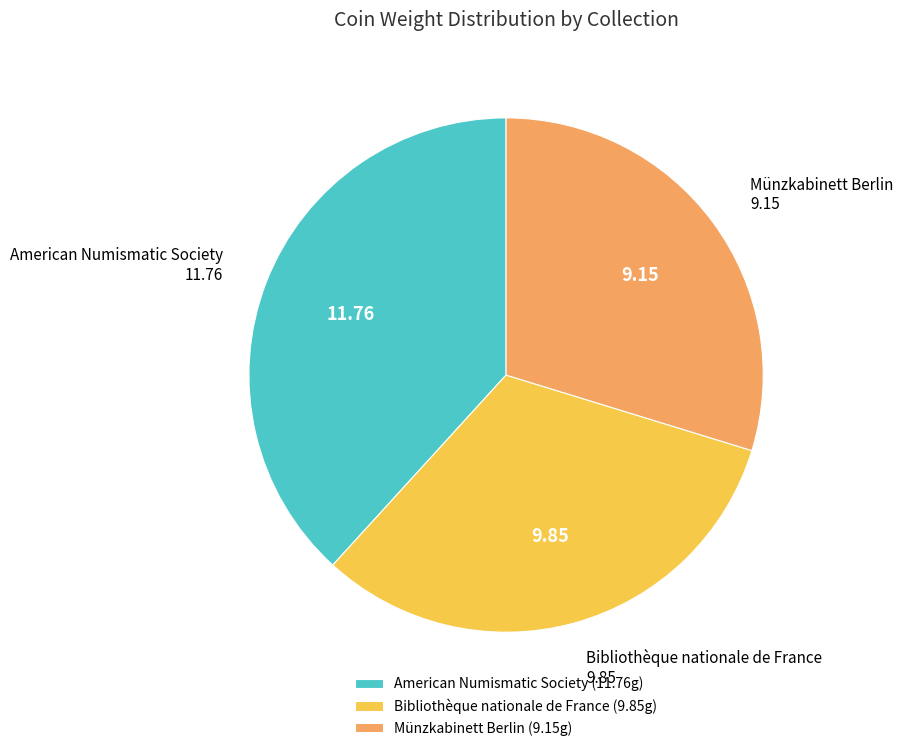

Between American Numismatic Society and Bibliothèque nationale de France, which is larger?

American Numismatic Society